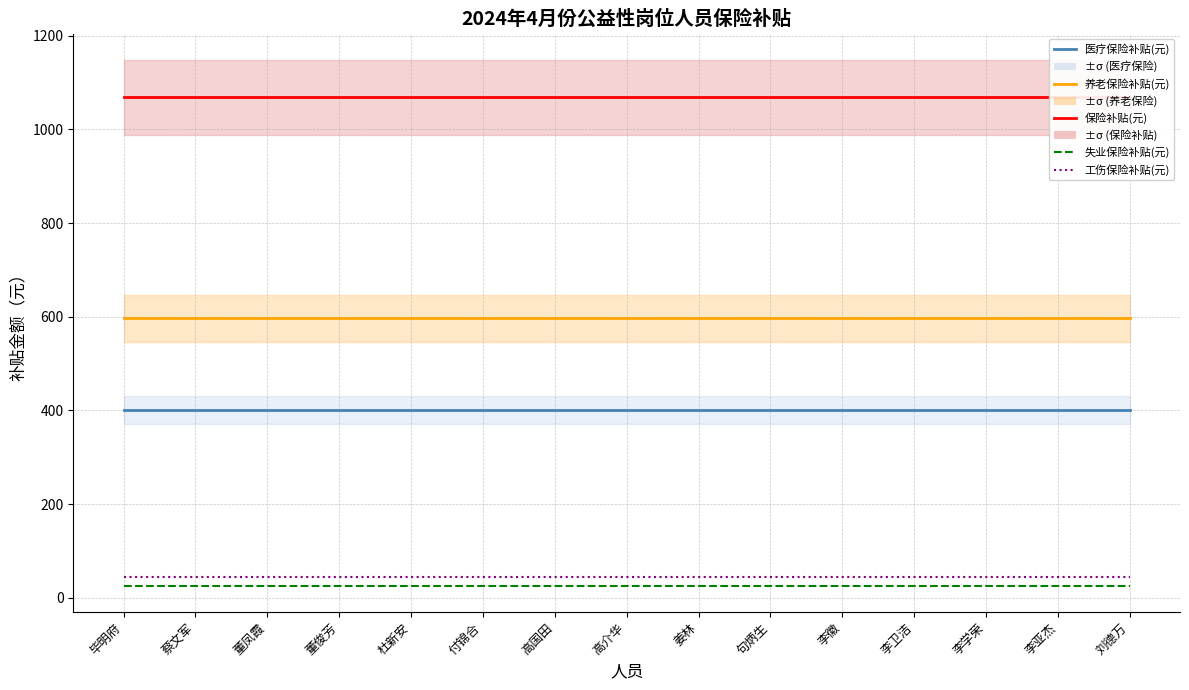

What is the smallest value displayed?

26.1